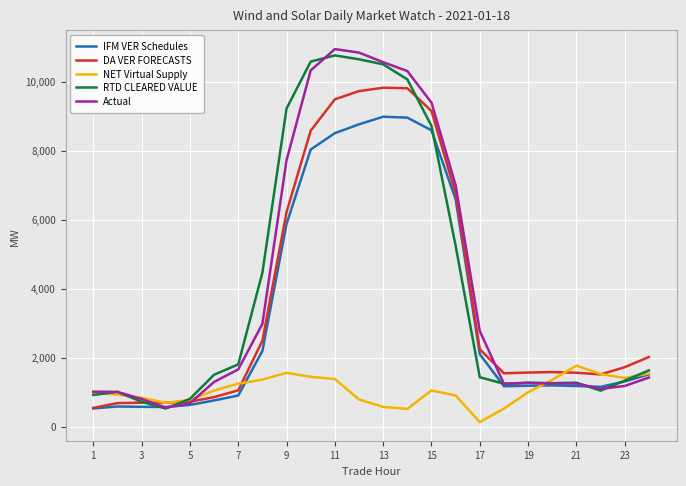

What is the minimum value for IFM VER Schedules?

531.6